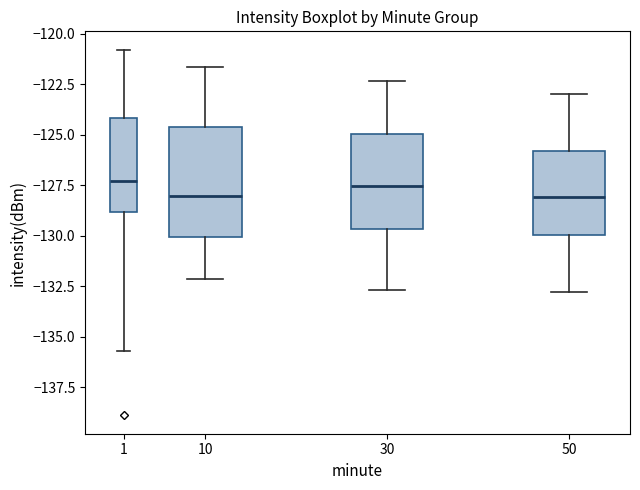

Reading left to right, transcribe this box plot: for each box, give where its median line is, the range the box spans, and where its two whiskers end, as read against the y-axis. The values are not printed on the chart, so give them approximately, as read against the axis.

1: median -127.5, box -129.0 to -124.0, whiskers -135.5 to -121.0
10: median -128.0, box -130.0 to -124.5, whiskers -132.0 to -121.5
30: median -127.5, box -129.5 to -125.0, whiskers -132.5 to -122.5
50: median -128.0, box -130.0 to -126.0, whiskers -133.0 to -123.0